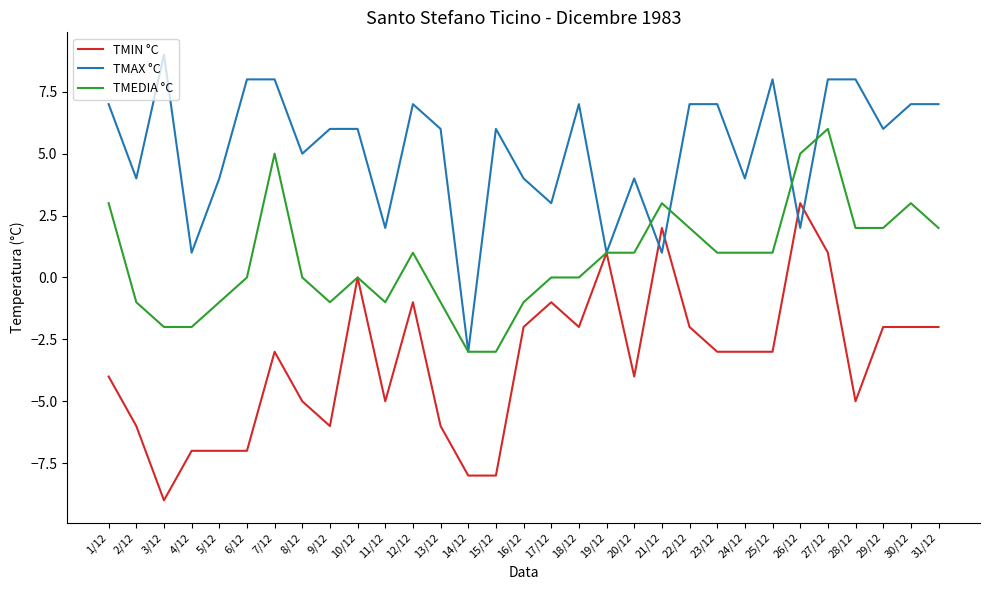

Count the number of categories in the chart.

31